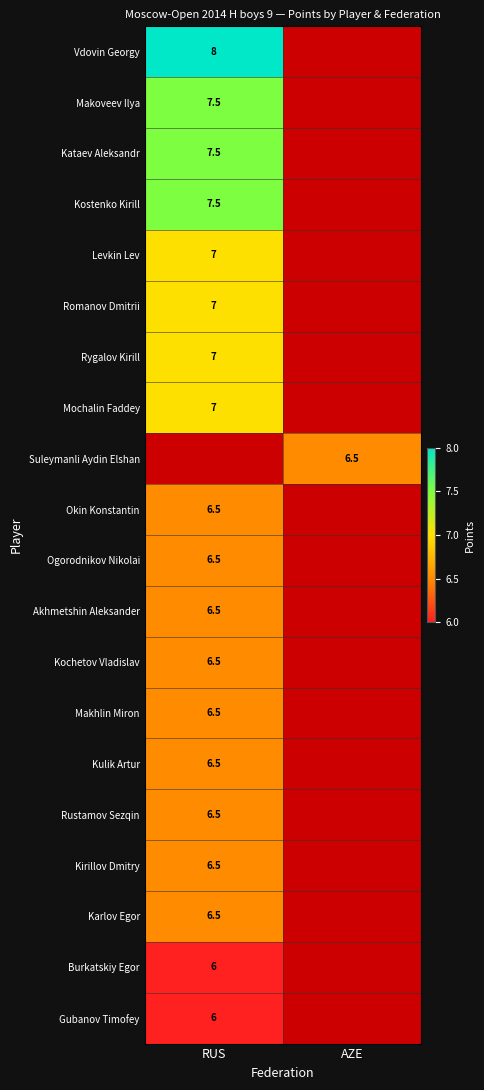

True or false: Romanov Dmitrii has a value of 7.0 at RUS.

True